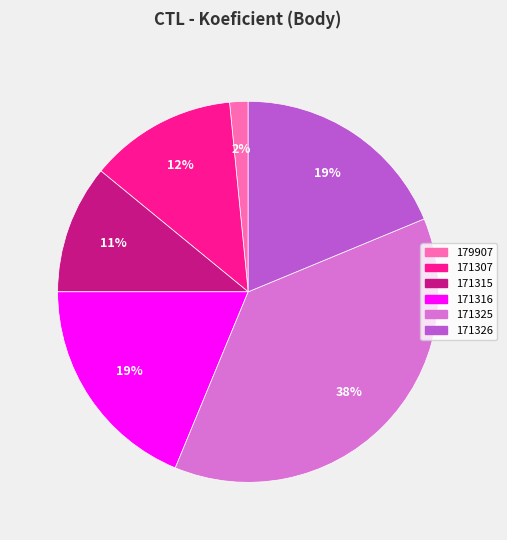

Which has a higher value, 171325 or 171326?

171325